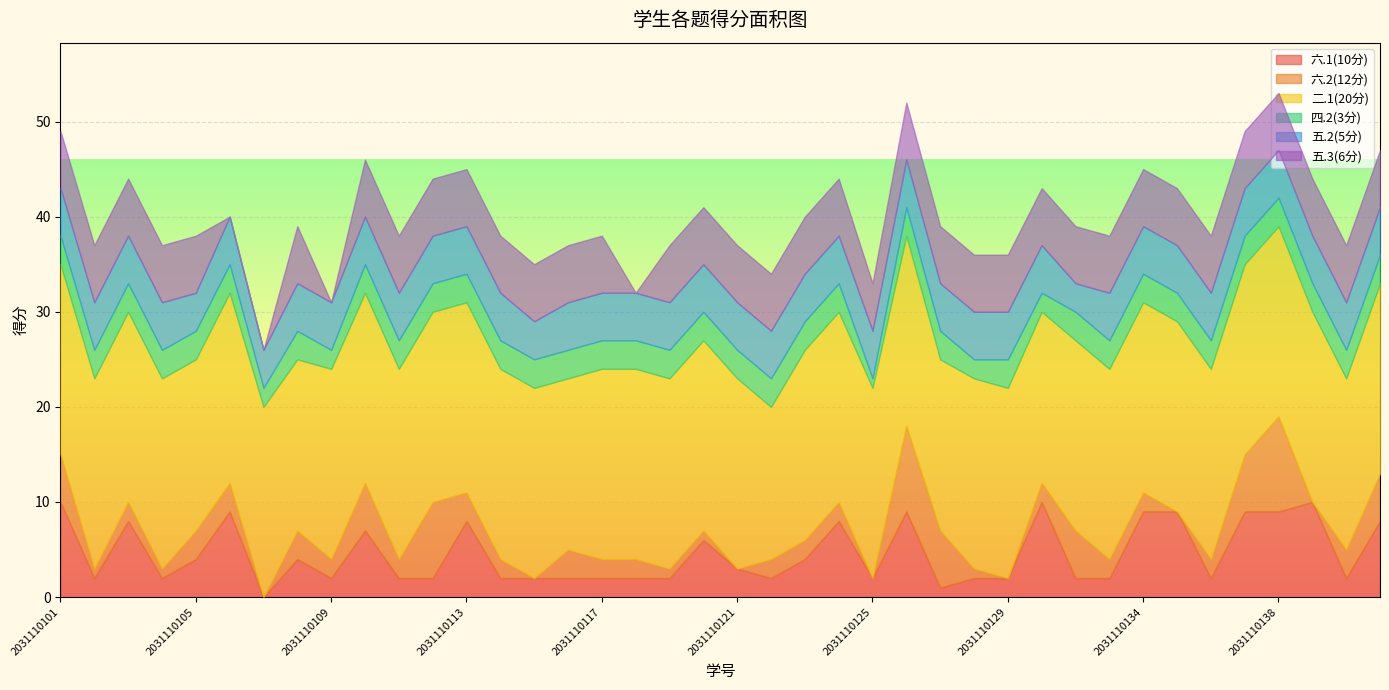

Reading left to right, transcribe all the data shown in this chart.

六.1(10分): 10	2	8	2	4	9	0	4	2	7	2	2	8	2	2	2	2	2	2	6	3	2	4	8	2	9	1	2	2	10	2	2	9	9	2	9	9	10	2	8
六.2(12分): 5	1	2	1	3	3	0	3	2	5	2	8	3	2	0	3	2	2	1	1	0	2	2	2	0	9	6	1	0	2	5	2	2	0	2	6	10	0	3	5
二.1(20分): 20	20	20	20	18	20	20	18	20	20	20	20	20	20	20	18	20	20	20	20	20	16	20	20	20	20	18	20	20	18	20	20	20	20	20	20	20	20	18	20
四.2(3分): 3	3	3	3	3	3	2	3	2	3	3	3	3	3	3	3	3	3	3	3	3	3	3	3	1	3	3	2	3	2	3	3	3	3	3	3	3	3	3	3
五.2(5分): 5	5	5	5	4	5	4	5	5	5	5	5	5	5	4	5	5	5	5	5	5	5	5	5	5	5	5	5	5	5	3	5	5	5	5	5	5	5	5	5
五.3(6分): 6	6	6	6	6	0	0	6	0	6	6	6	6	6	6	6	6	0	6	6	6	6	6	6	5	6	6	6	6	6	6	6	6	6	6	6	6	6	6	6